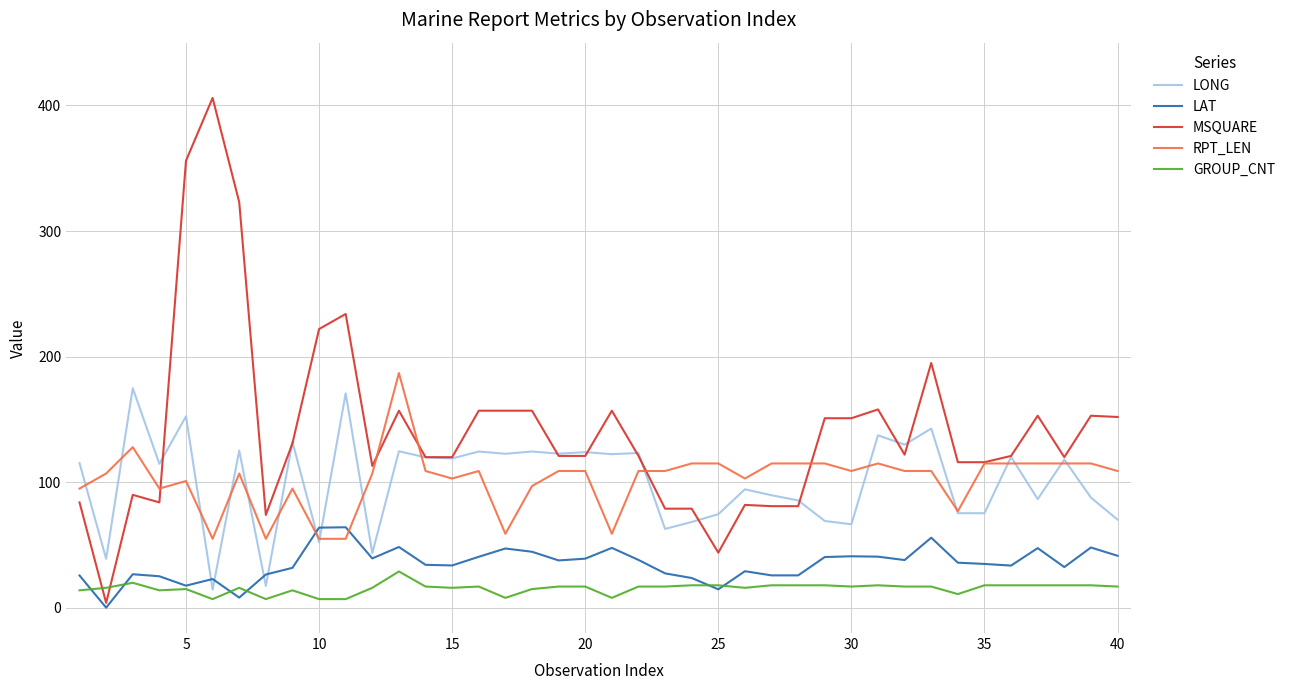

True or false: GROUP_CNT and MSQUARE intersect in this chart.

True